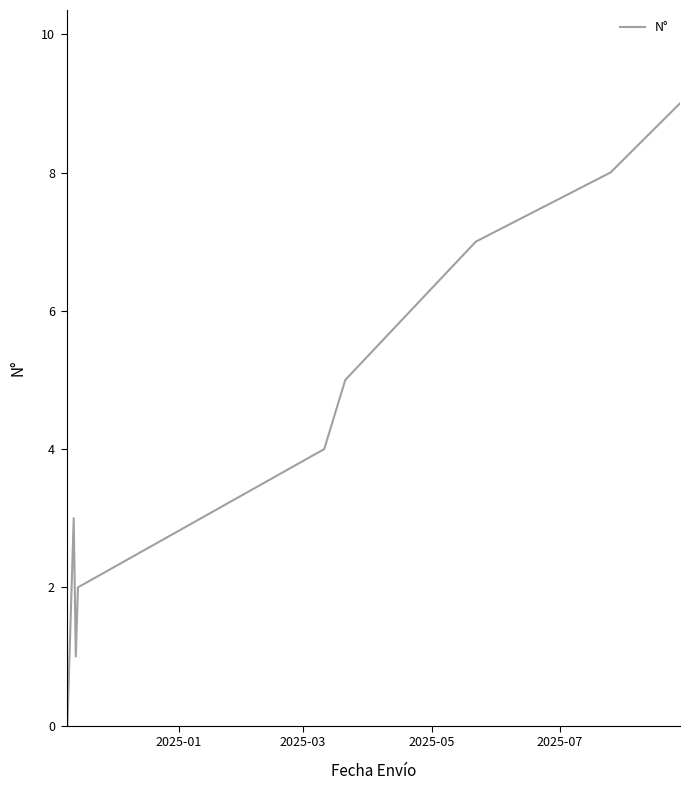

What is the maximum value shown in the chart?

9